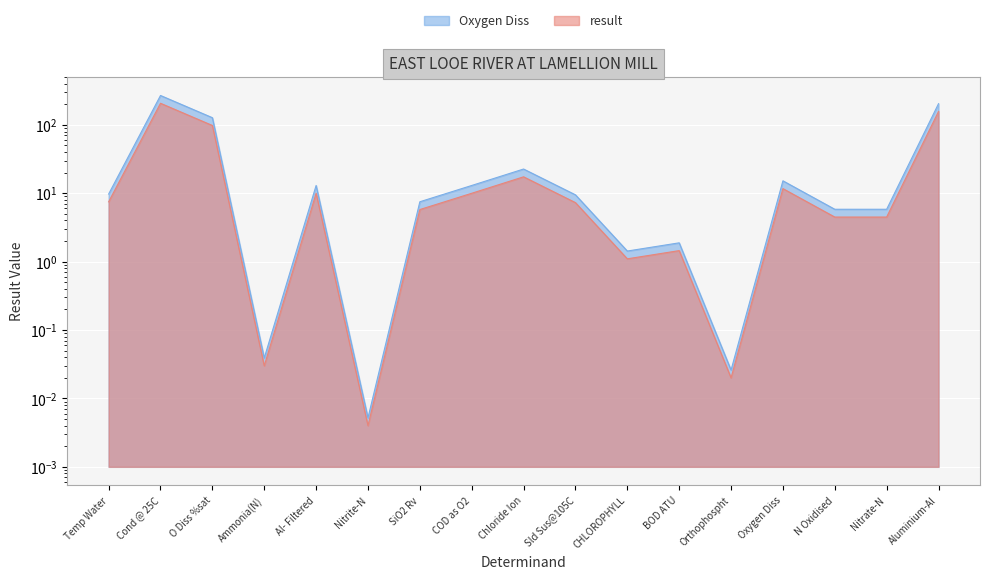

The result_scaled series shows 9.2 at SiO2 Rv. True or false?

False